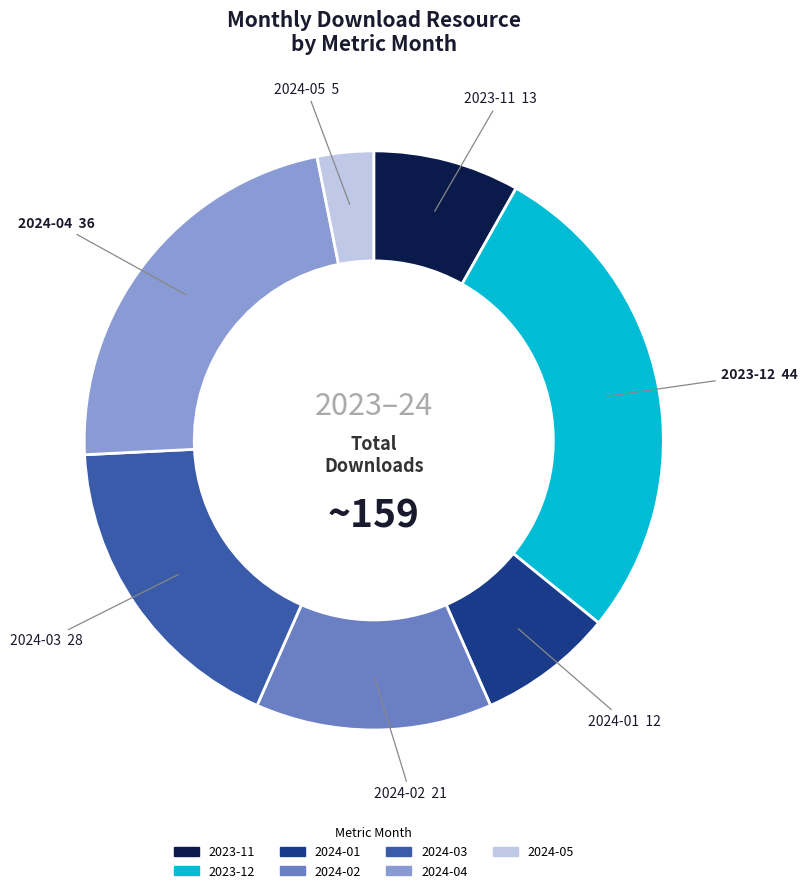

Combined, do 2024-04 and 2024-03 account for over 50%?

No